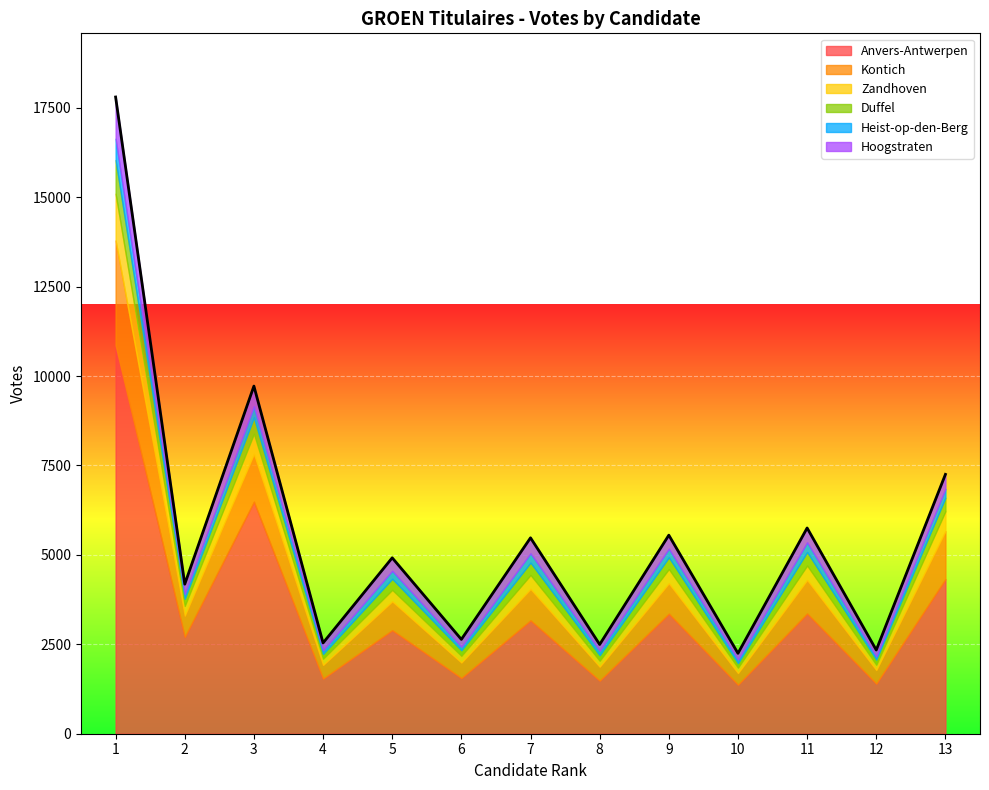

True or false: Duffel has a value of 91 at 2.

False